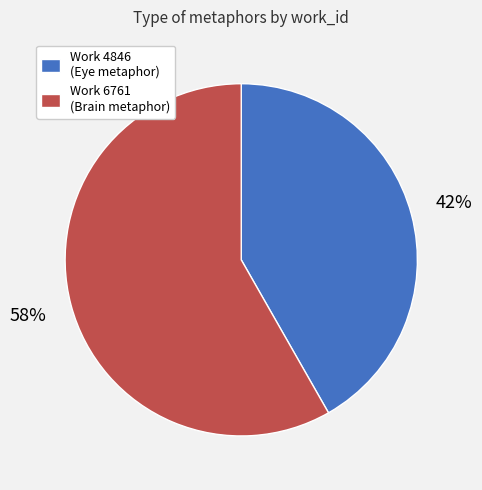

What percentage is the Work 4846 (Eye metaphor) slice, to the nearest percent?

42%